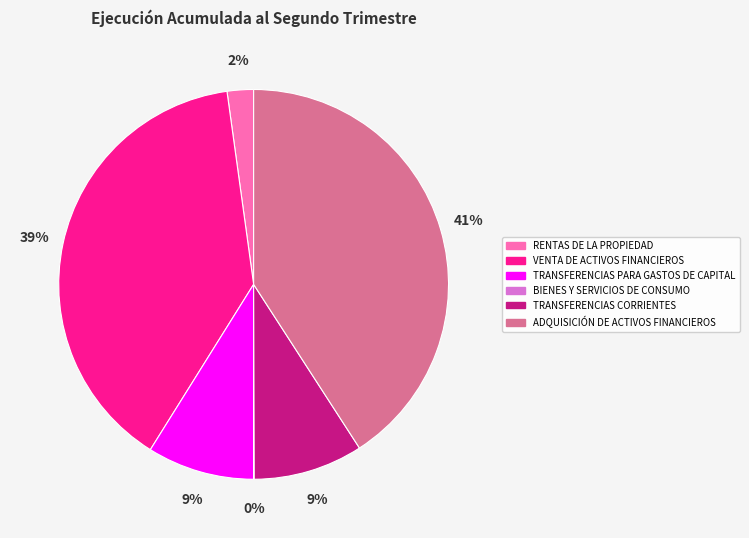

Is the sum of RENTAS DE LA PROPIEDAD and ADQUISICIÓN DE ACTIVOS FINANCIEROS greater than half?

No